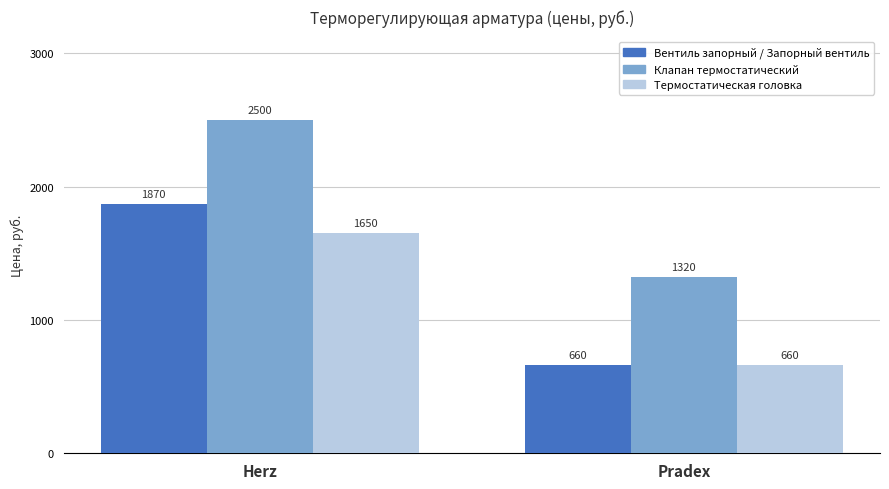

Which series has the largest total across all categories?

Клапан термостатический